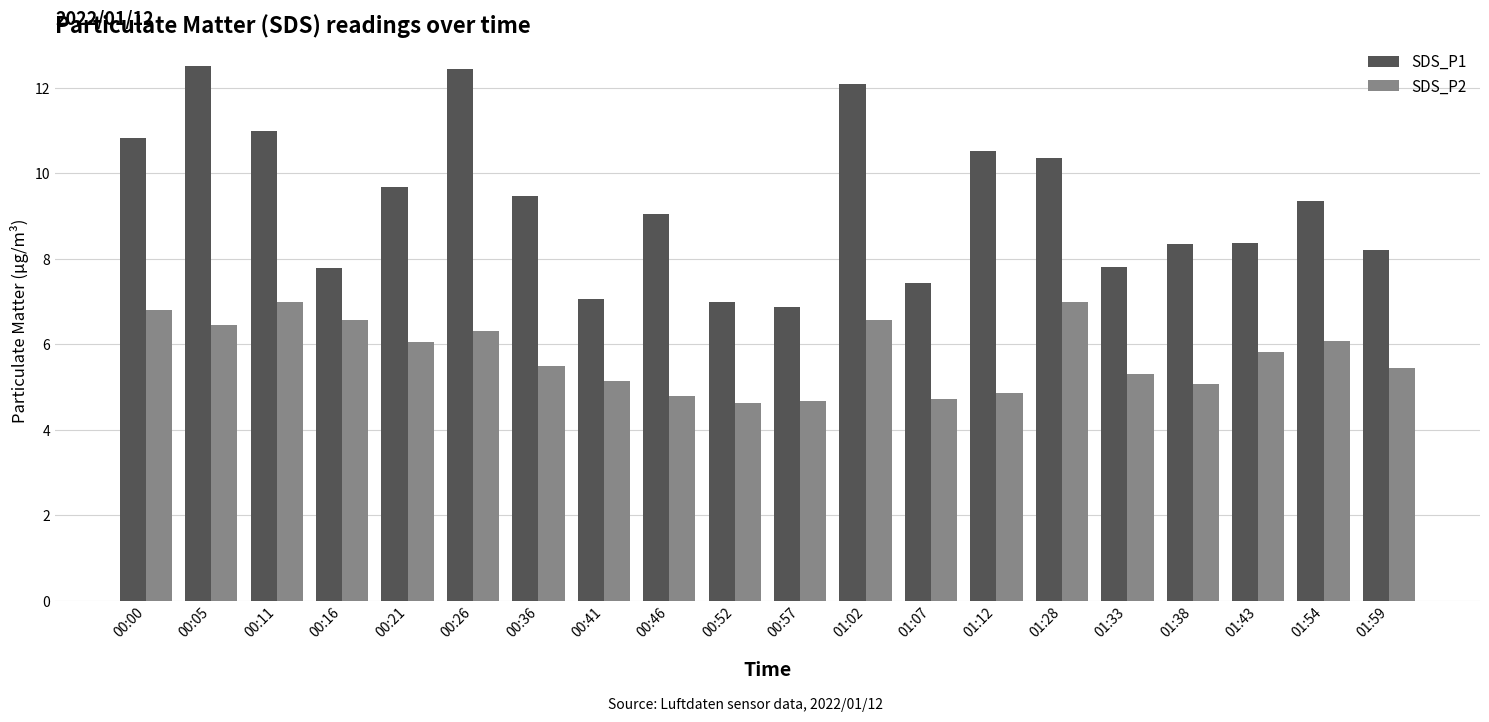

How many series are shown in this chart?

2